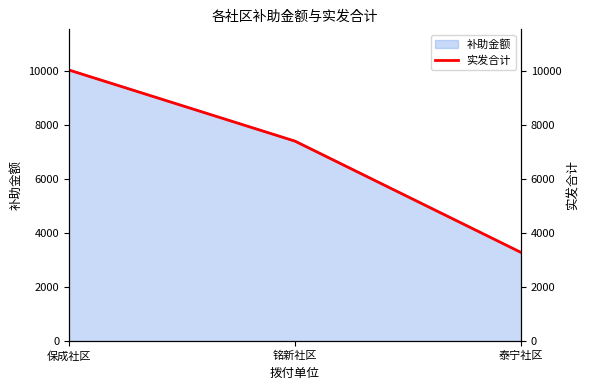

What is the ratio of the value at 泰宁社区 to the value at 铭新社区?

0.4